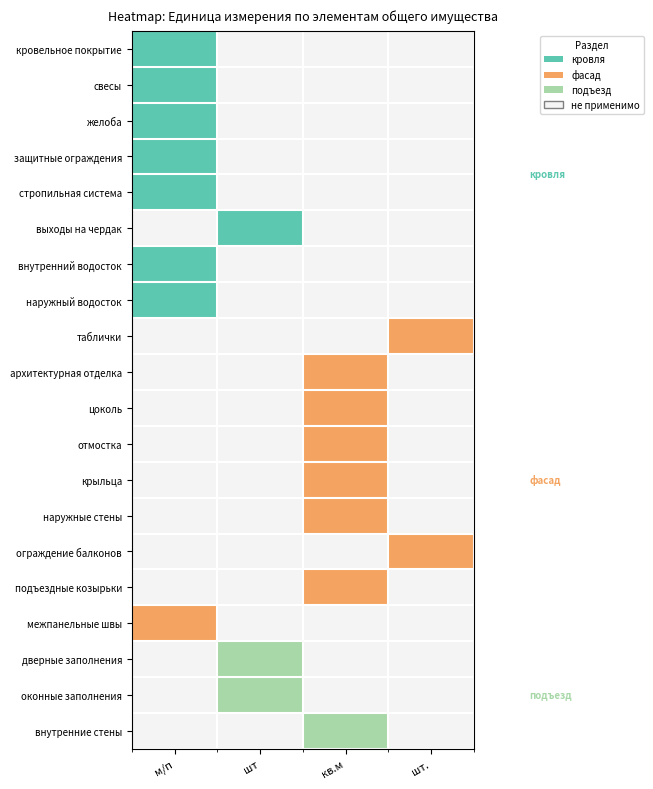

Which label corresponds to the largest value in the chart?

кровельное покрытие